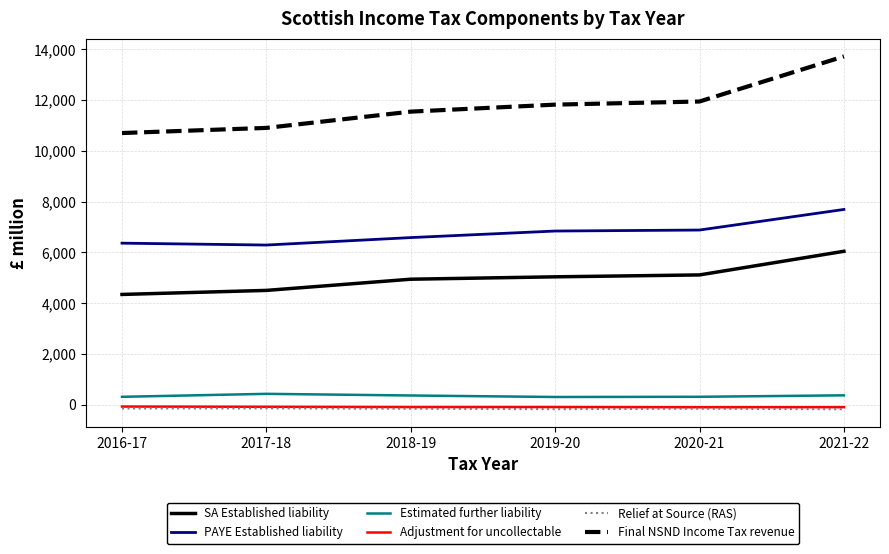

What is the difference between the maximum and second lowest values in the Final NSND Income Tax revenue series?

2816